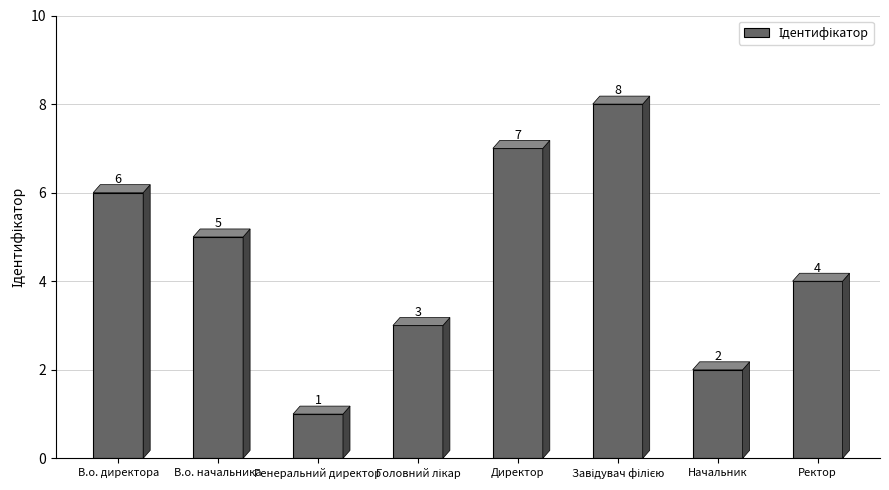

True or false: the data shows 5 at В.о. начальника.

True